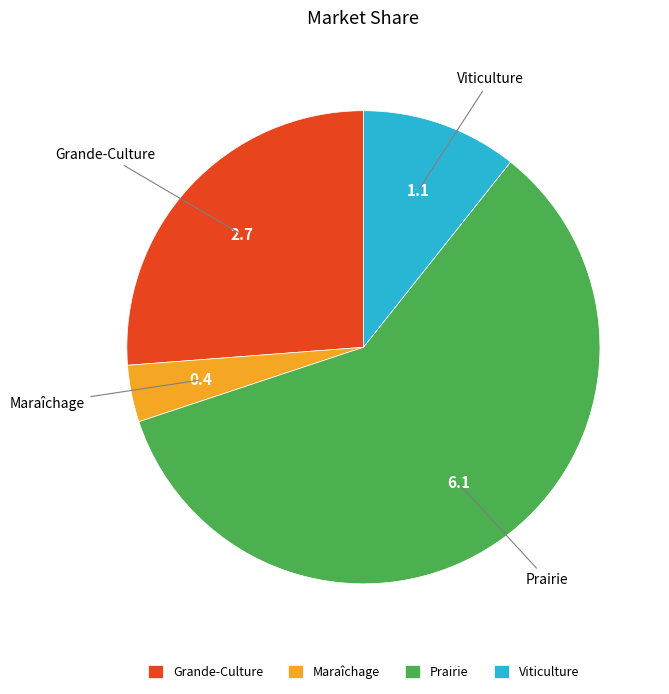

How many slices are in this pie chart?

4